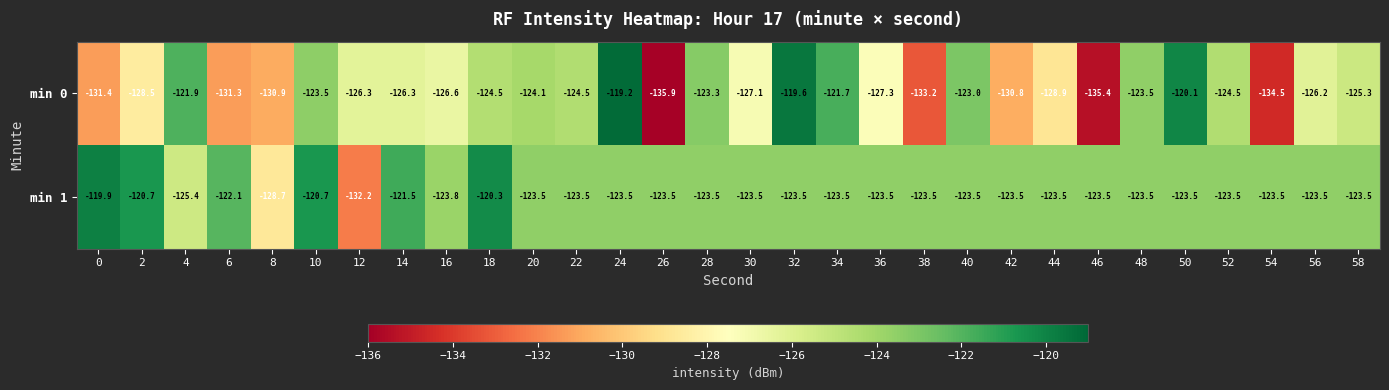

Which label corresponds to the smallest value in the chart?

26